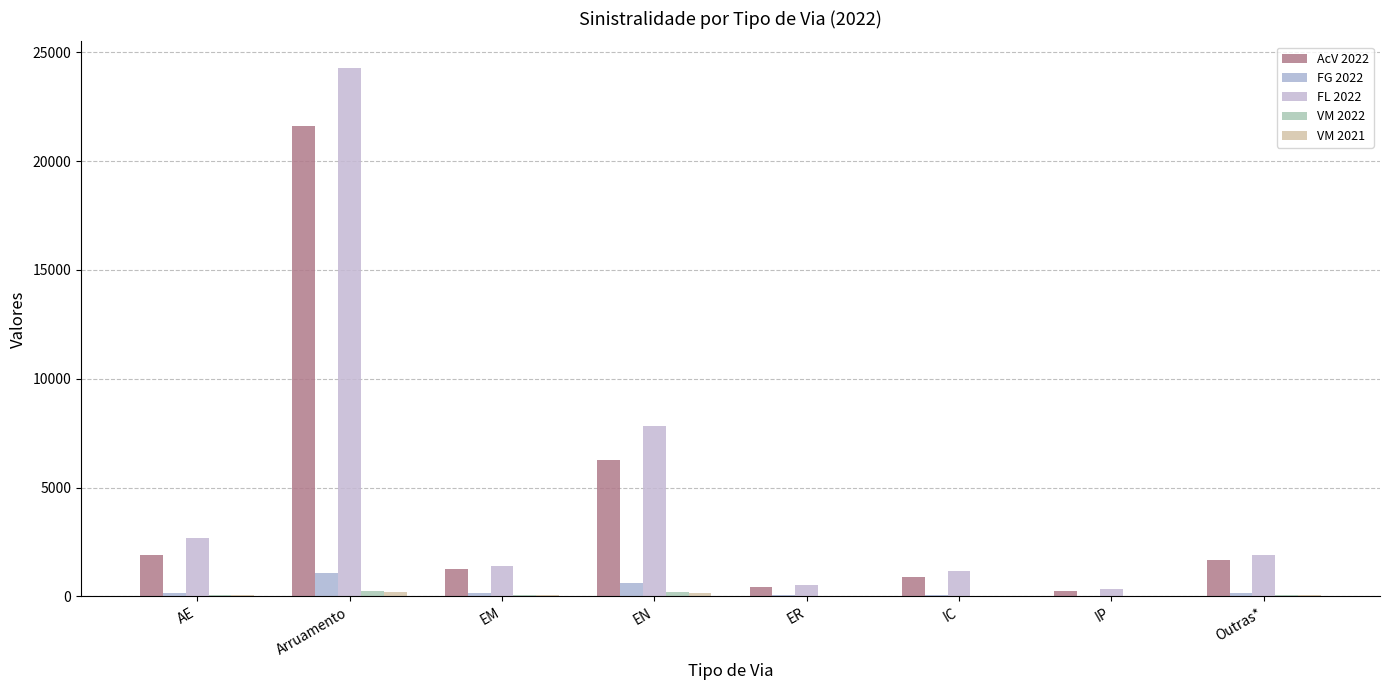

Reading left to right, what are all the values shown in this chart?

AcV 2022: AE=1901	Arruamento=21596	EM=1250	EN=6280	ER=446	IC=882	IP=245	Outras*=1676
FG 2022: AE=161	Arruamento=1086	EM=138	EN=620	ER=58	IC=81	IP=23	Outras*=135
FL 2022: AE=2674	Arruamento=24285	EM=1405	EN=7809	ER=536	IC=1159	IP=328	Outras*=1918
VM 2022: AE=57	Arruamento=231	EM=46	EN=181	ER=7	IC=40	IP=14	Outras*=42
VM 2021: AE=44	Arruamento=210	EM=43	EN=173	ER=9	IC=28	IP=9	Outras*=45